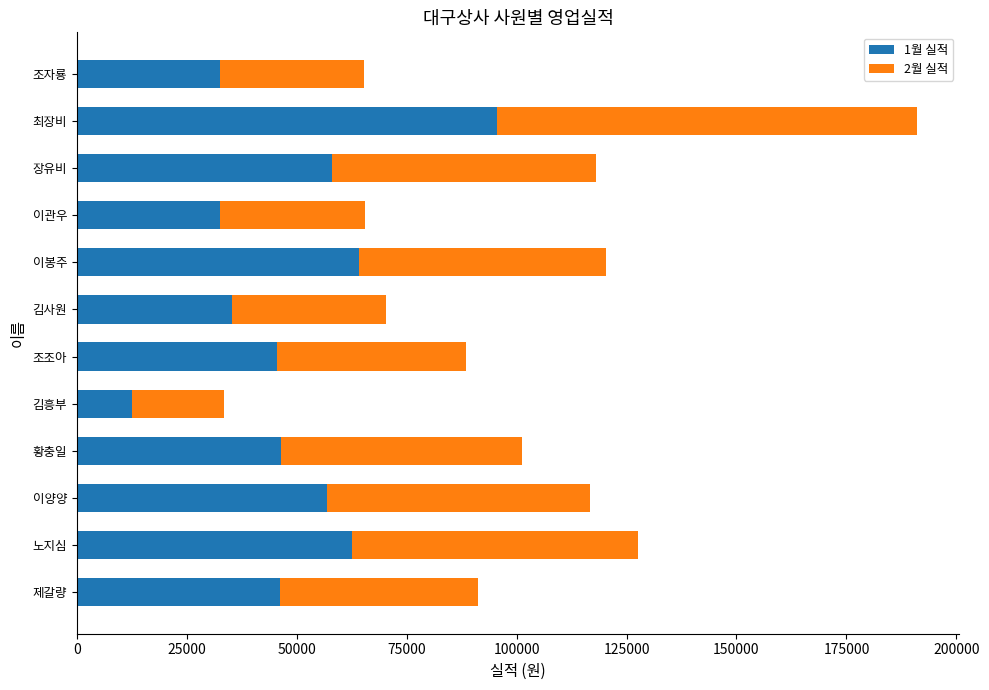

Read the 1월 실적 value at 최장비.

95620